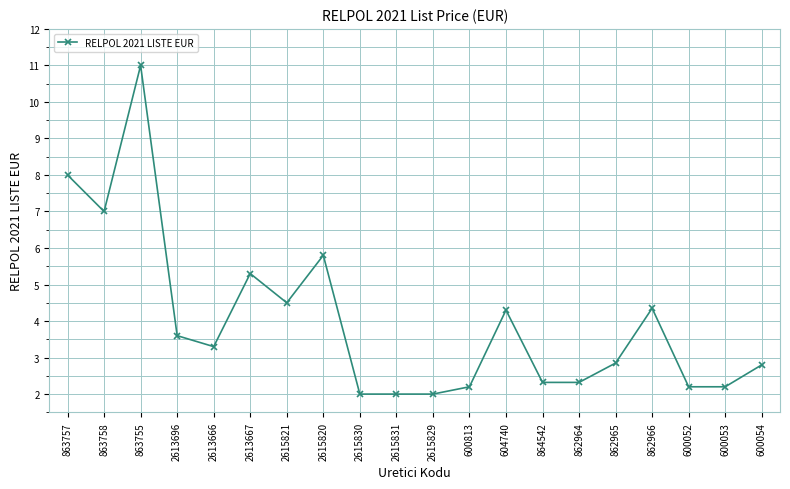

What is the label of the 12th point from the left?

600813